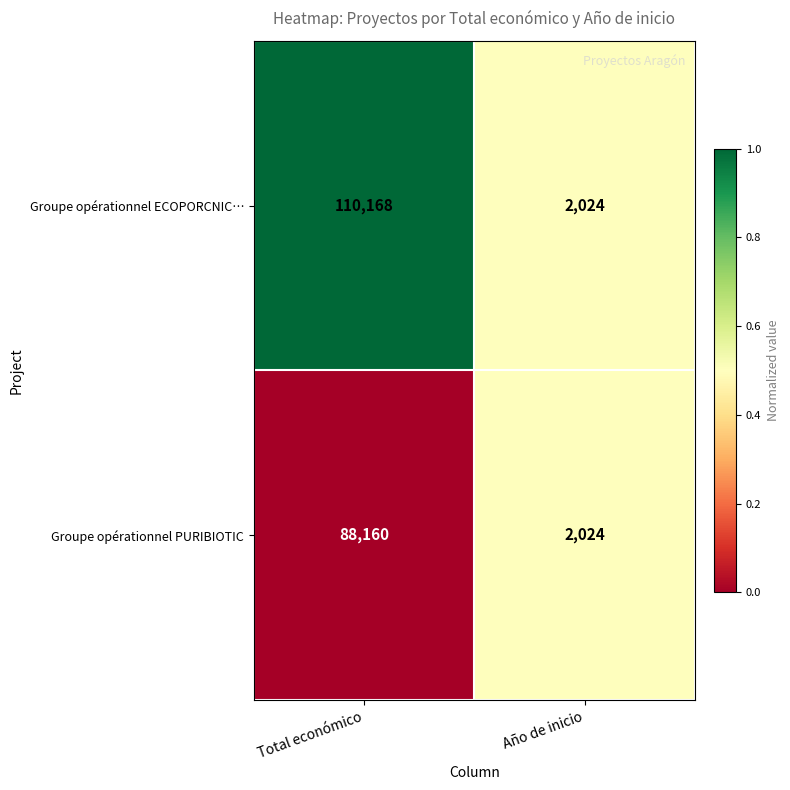

Which label corresponds to the largest value in the chart?

Total económico